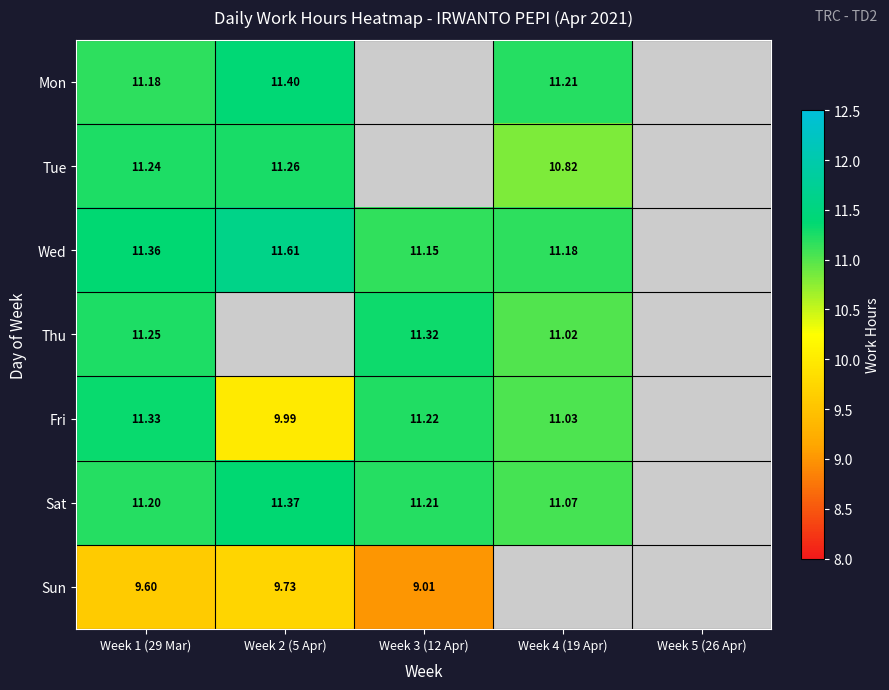

The value of Thu at Week 1 (29 Mar) is 4.9. True or false?

False